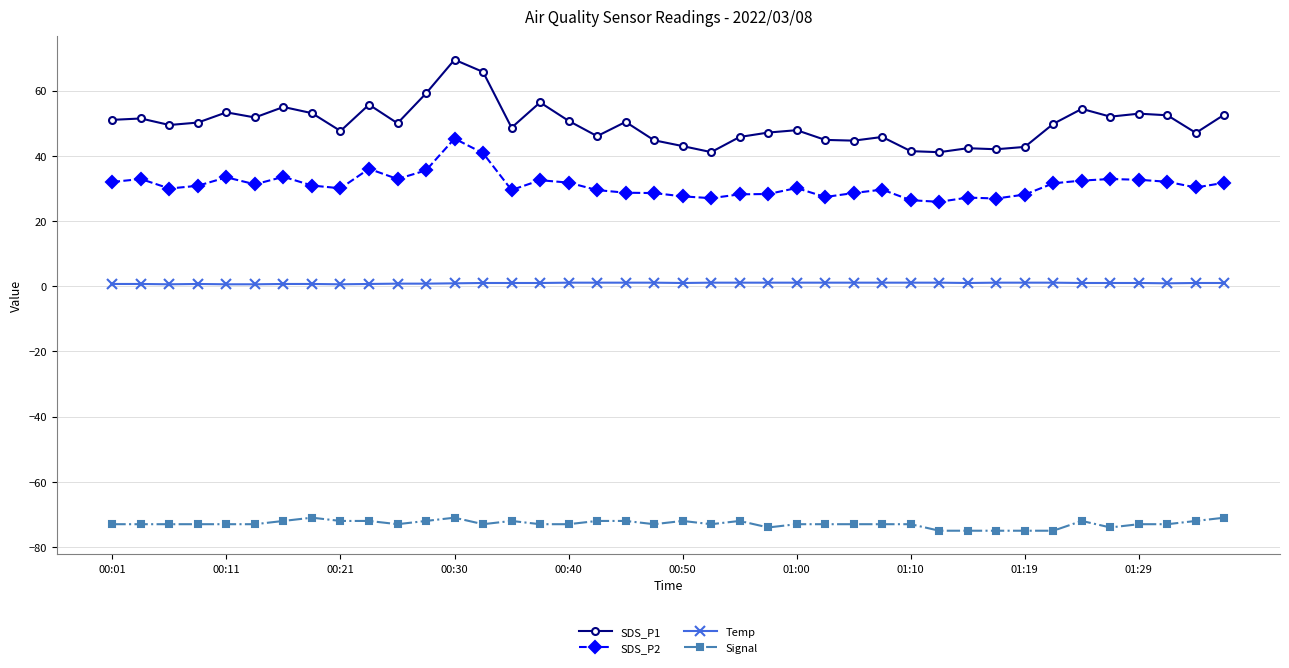

True or false: SDS_P2 and Temp intersect in this chart.

False